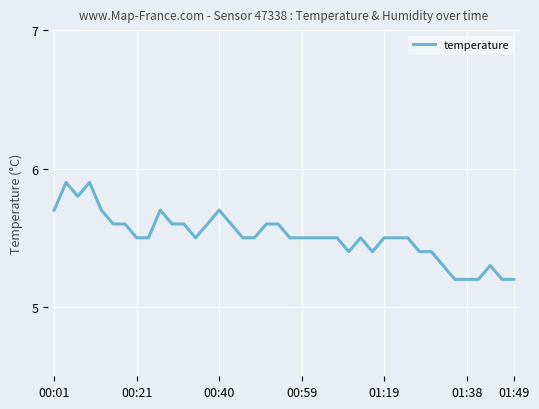

What is the minimum value shown in the chart?

5.2